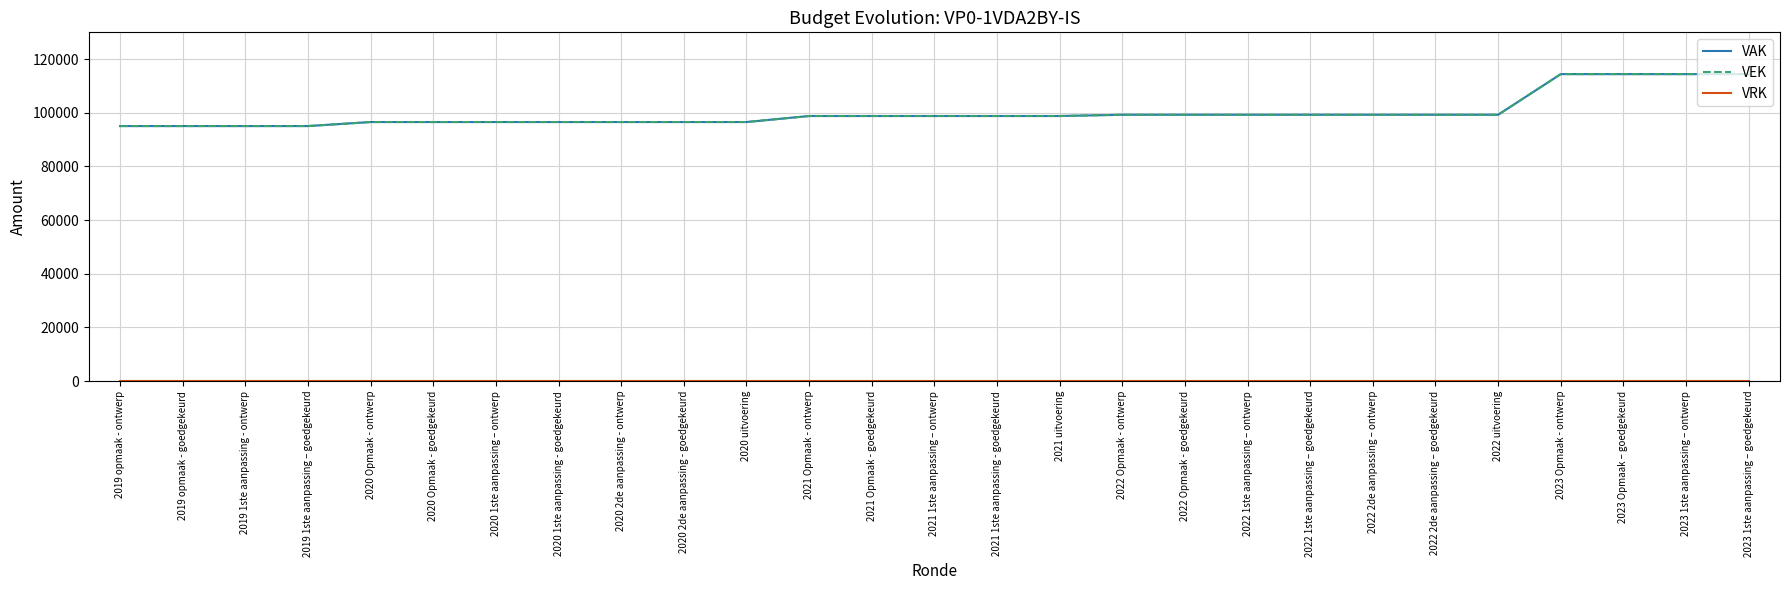

Does the chart have visible grid lines?

Yes